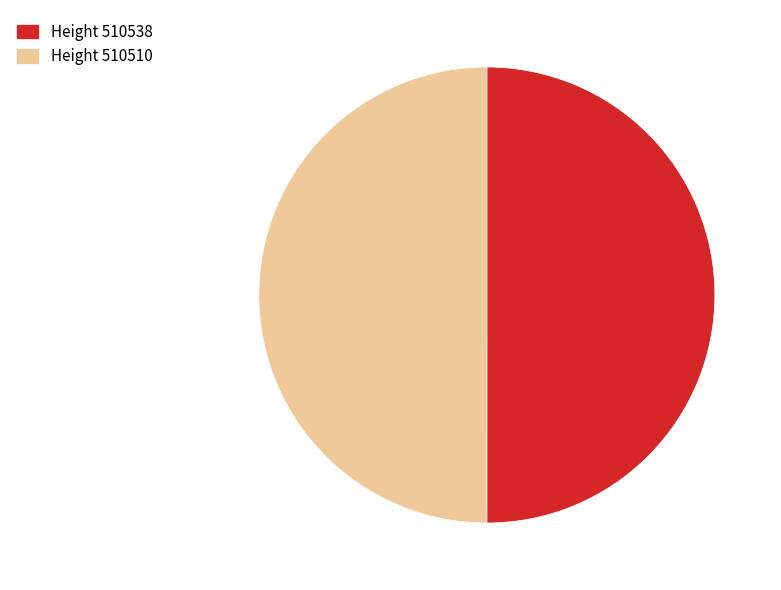

The Height 510538 slice represents 39% of the pie. True or false?

False